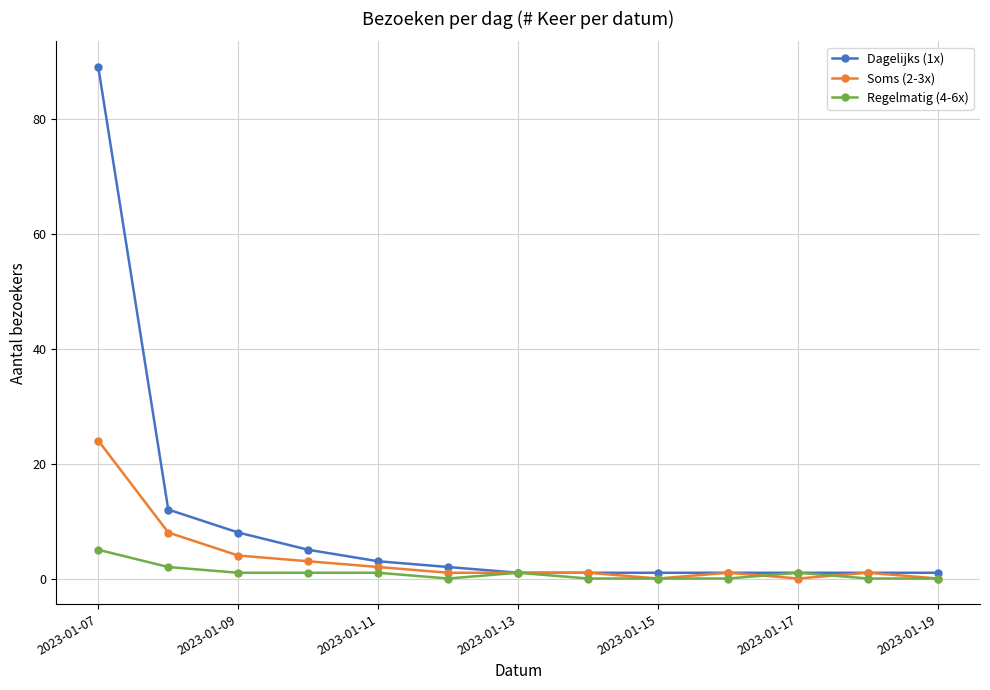

True or false: Soms (2-3x) has more than 0 points higher than both neighbors.

True